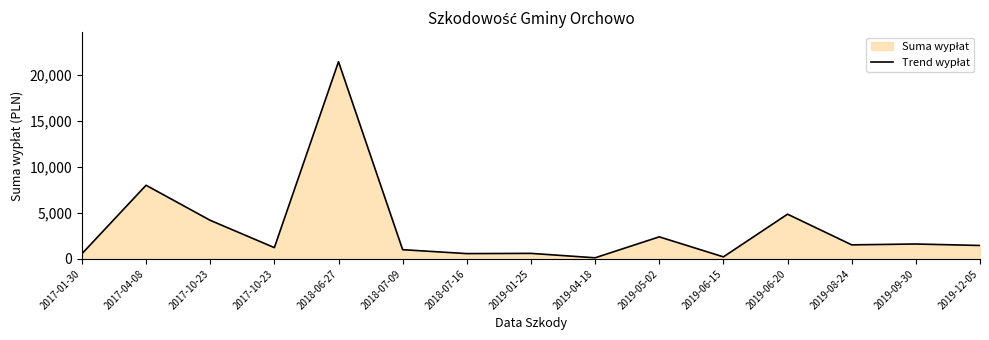

How many lines are shown in the chart?

1